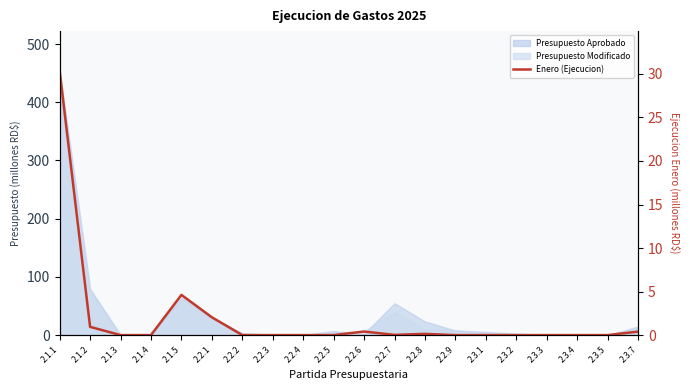

How many lines are shown in the chart?

1